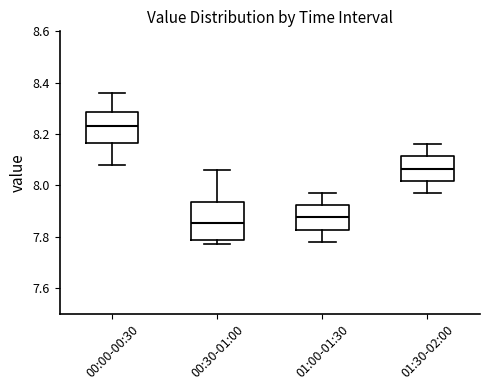

Reading left to right, transcribe this box plot: for each box, give where its median line is, the range the box spans, and where its two whiskers end, as read against the y-axis. The values are not printed on the chart, so give them approximately, as read against the axis.

00:00-00:30: median 8.24, box 8.16 to 8.28, whiskers 8.08 to 8.36
00:30-01:00: median 7.86, box 7.78 to 7.94, whiskers 7.78 (just below the box's lower edge) to 8.06
01:00-01:30: median 7.88, box 7.82 to 7.92, whiskers 7.78 to 7.98
01:30-02:00: median 8.06, box 8.02 to 8.12, whiskers 7.98 to 8.16